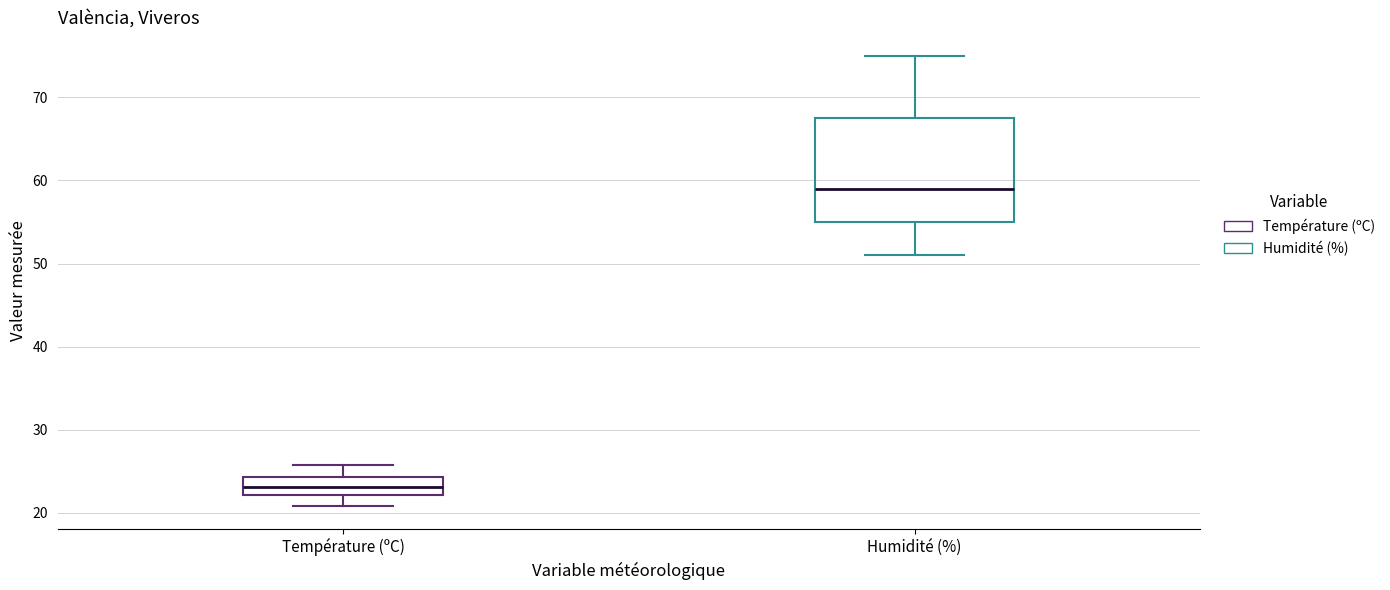

Reading left to right, read every box against the y-axis: the position of its median line, the range the box covers, and the ends of its whiskers. The values are not printed on the chart, so give them approximately, as read against the axis.

Température (ºC): median 23, box 22 to 24, whiskers 21 to 26
Humidité (%): median 59, box 55 to 68, whiskers 51 to 75